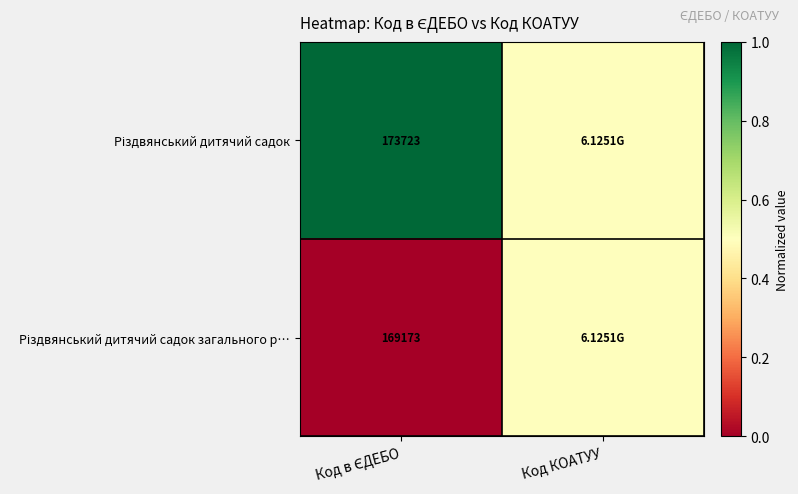

Rank the categories by Різдвянський дитячий садок загального р… value from highest to lowest.

Код КОАТУУ, Код в ЄДЕБО